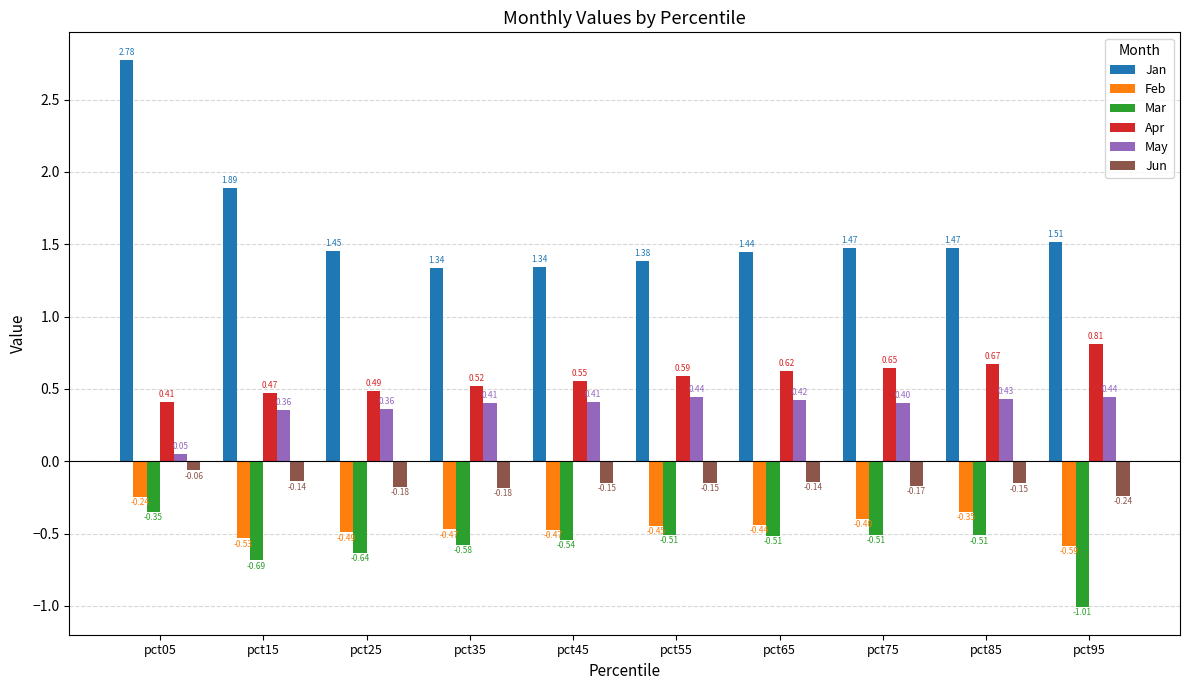

Which series has the widest spread of values?

Jan